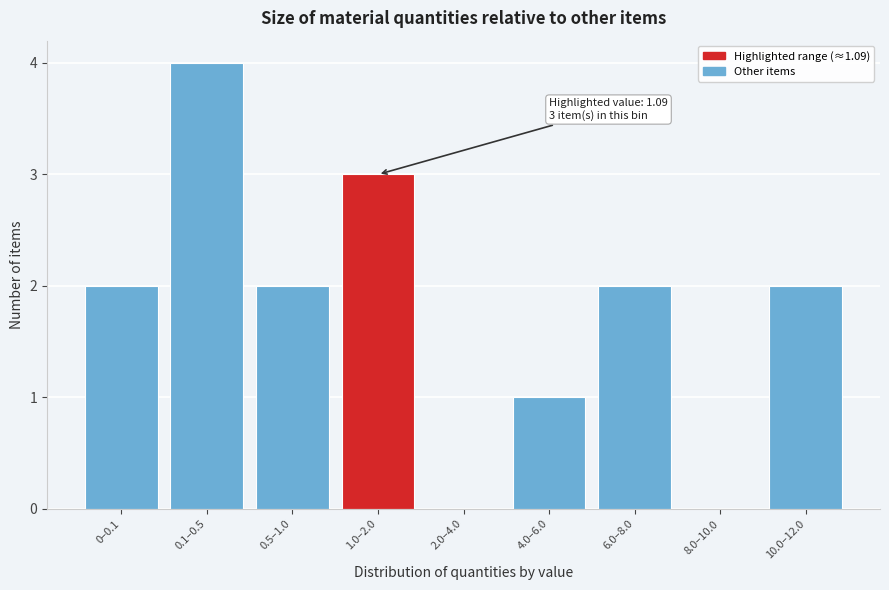

Reading left to right, extract all data points from this chart.

0–0.1=2	0.1–0.5=4	0.5–1.0=2	1.0–2.0=3	2.0–4.0=0	4.0–6.0=1	6.0–8.0=2	8.0–10.0=0	10.0–12.0=2